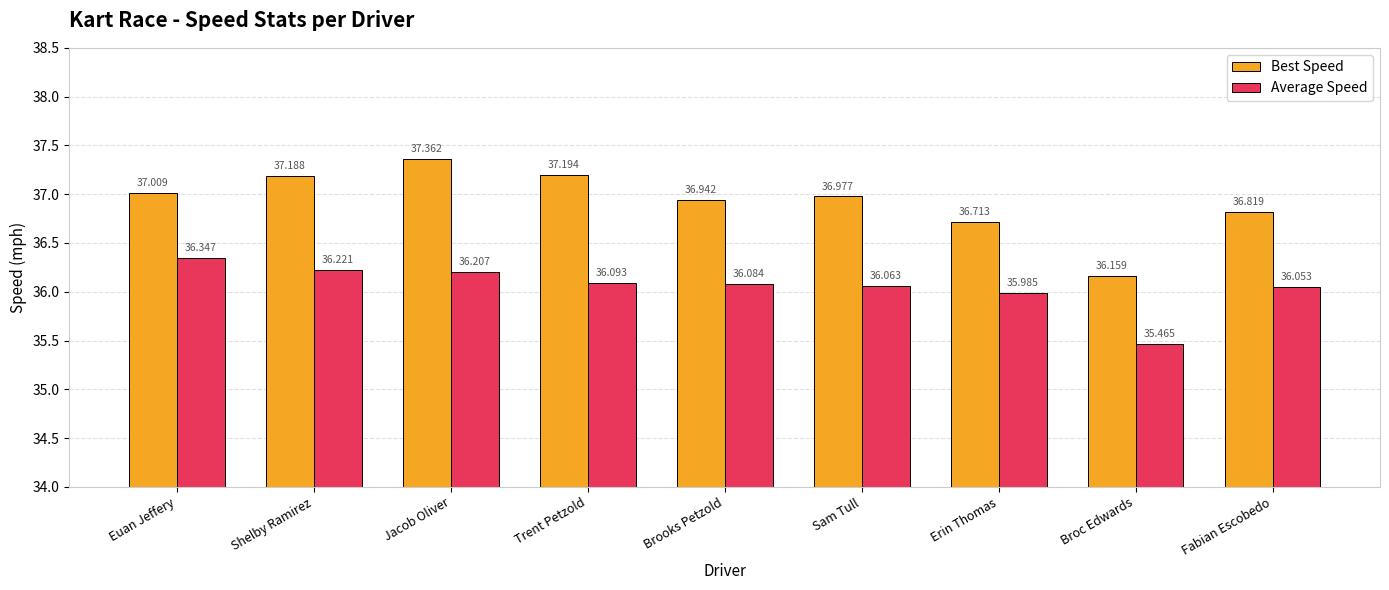

What is the value of the Average Speed bar at the 8th from the left?

35.5